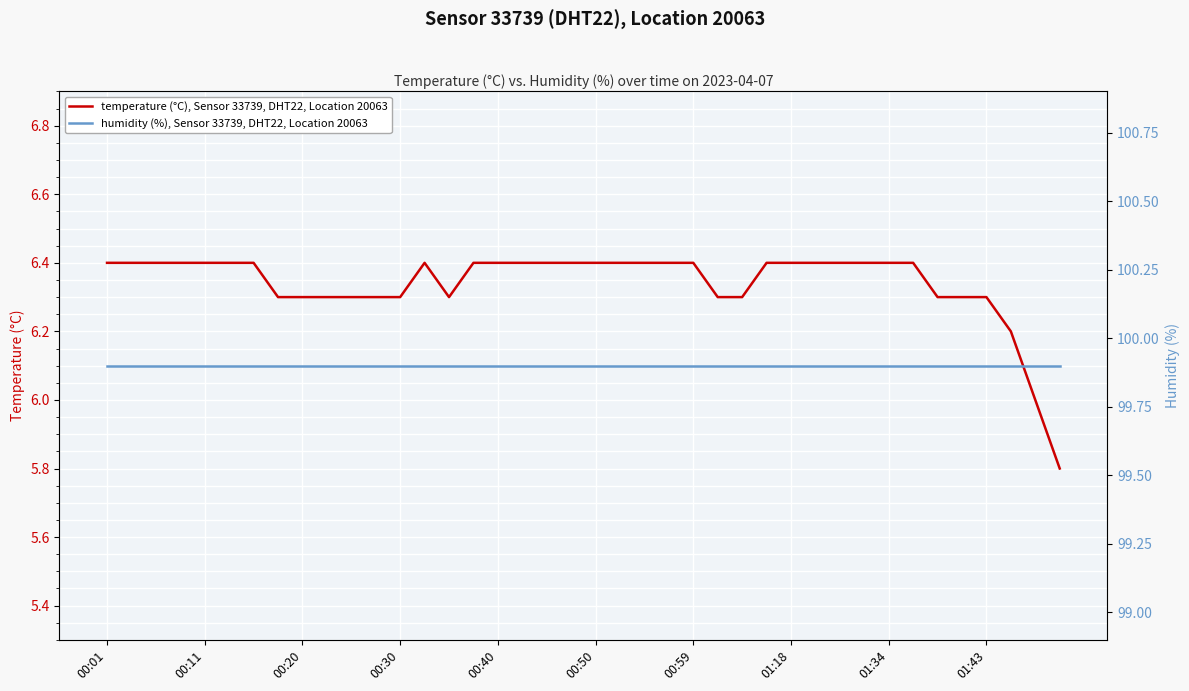

The temperature (°C), Sensor 33739, DHT22, Location 20063 series shows 6.4 at 00:59. True or false?

True